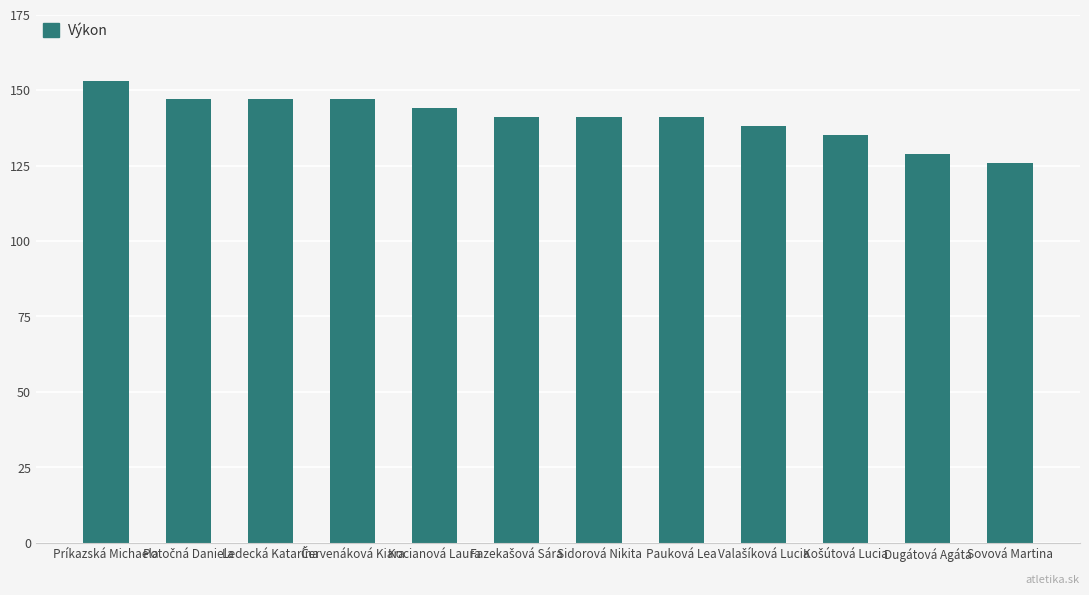

What is the label of the 7th bar from the left?

Sidorová Nikita